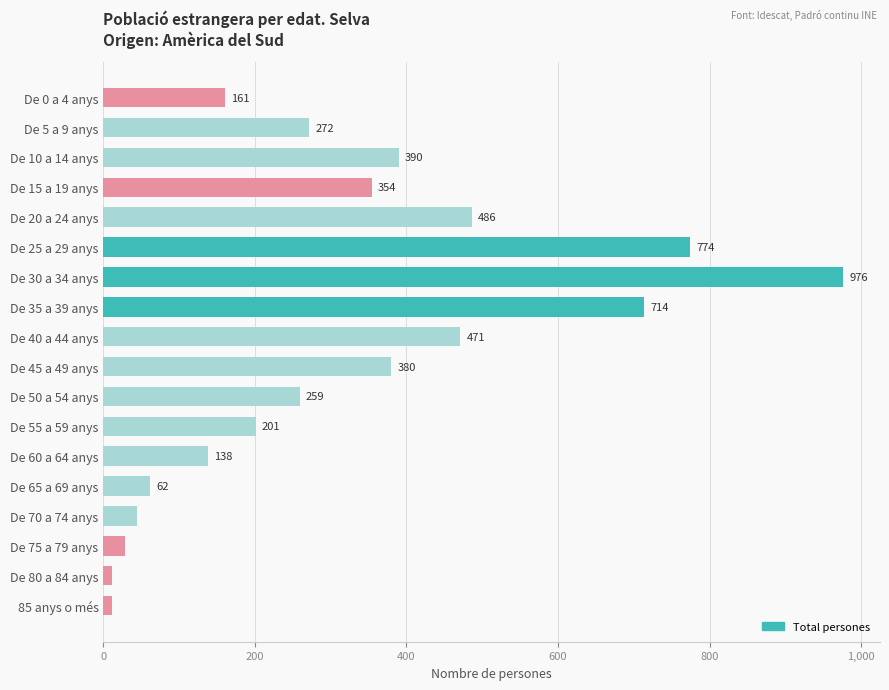

Reading bottom to top, list all the values displayed in this chart.

85 anys o més=12	De 80 a 84 anys=12	De 75 a 79 anys=29	De 70 a 74 anys=44	De 65 a 69 anys=62	De 60 a 64 anys=138	De 55 a 59 anys=201	De 50 a 54 anys=259	De 45 a 49 anys=380	De 40 a 44 anys=471	De 35 a 39 anys=714	De 30 a 34 anys=976	De 25 a 29 anys=774	De 20 a 24 anys=486	De 15 a 19 anys=354	De 10 a 14 anys=390	De 5 a 9 anys=272	De 0 a 4 anys=161